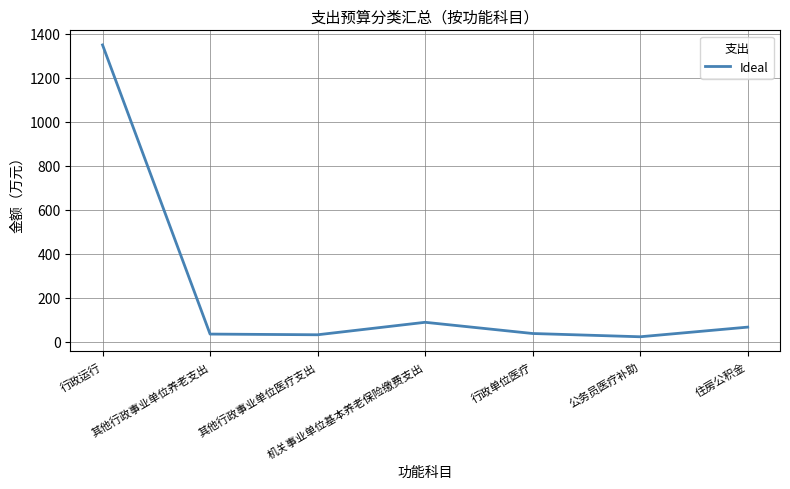

What is the difference between the maximum and second lowest values?

1317.8